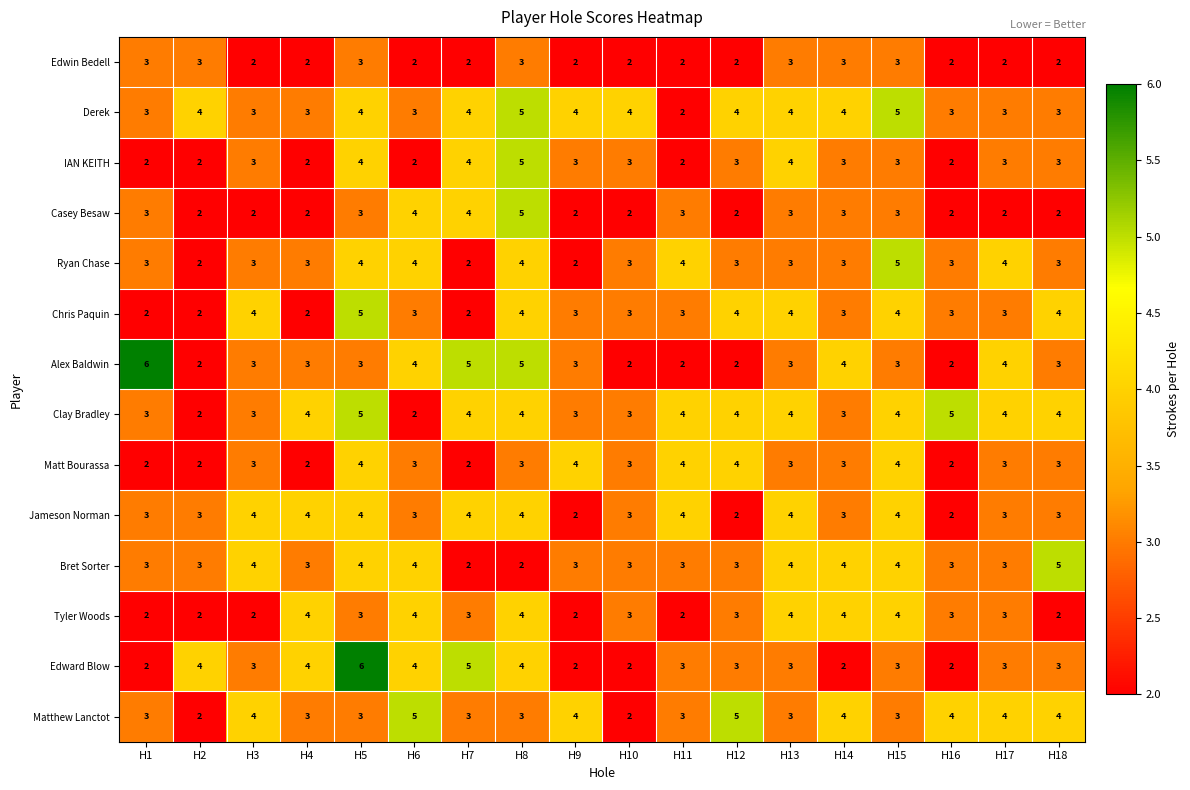

How many Ryan Chase values are between 3 and 4?

14